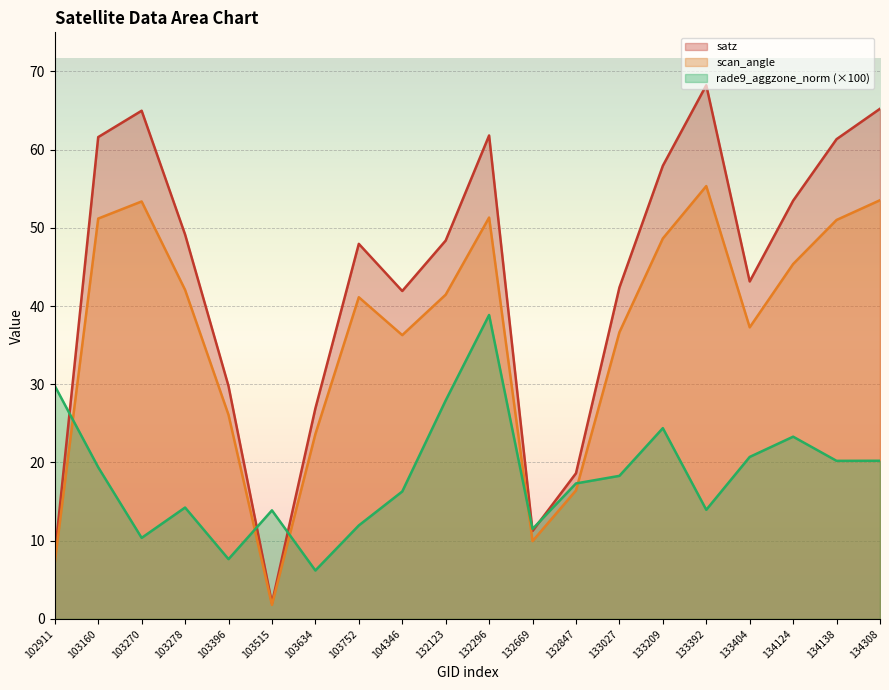

True or false: scan_angle has more than 2 points higher than both neighbors.

True